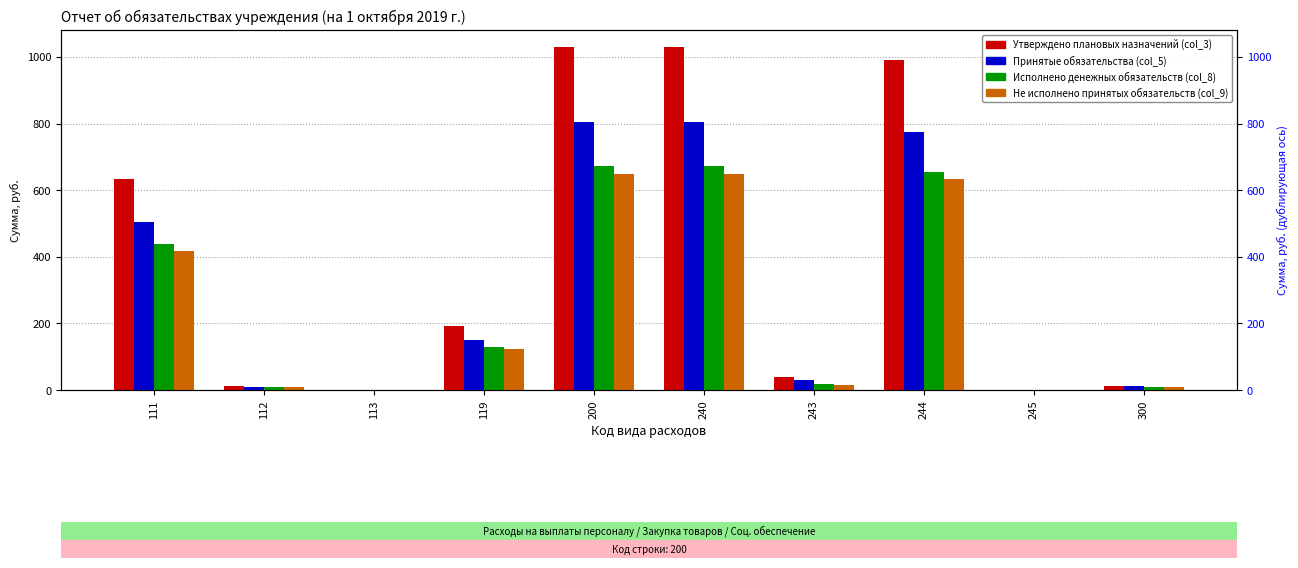

Read the Принятые обязательства (col_5) value at 113.

0.3